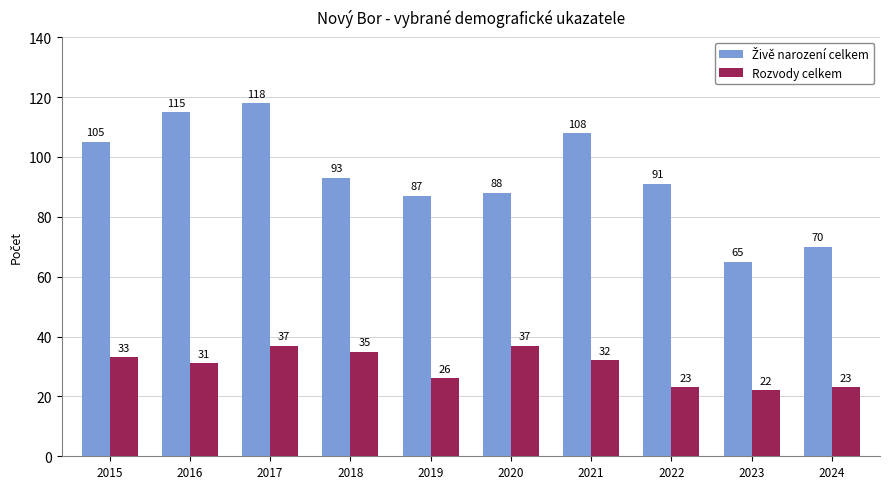

What is the sum of all Rozvody celkem values?

299